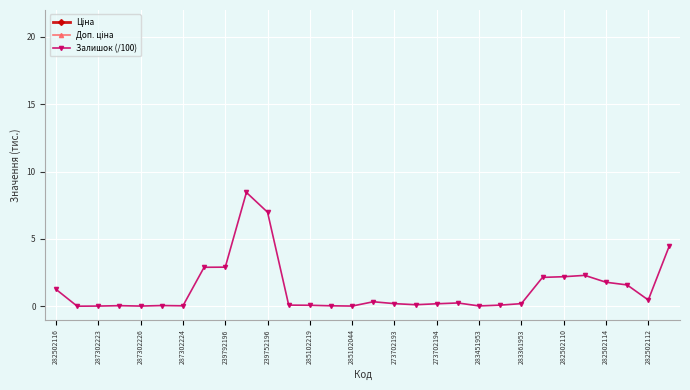

True or false: Залишок (/100) has more than 0 interior local peaks.

True